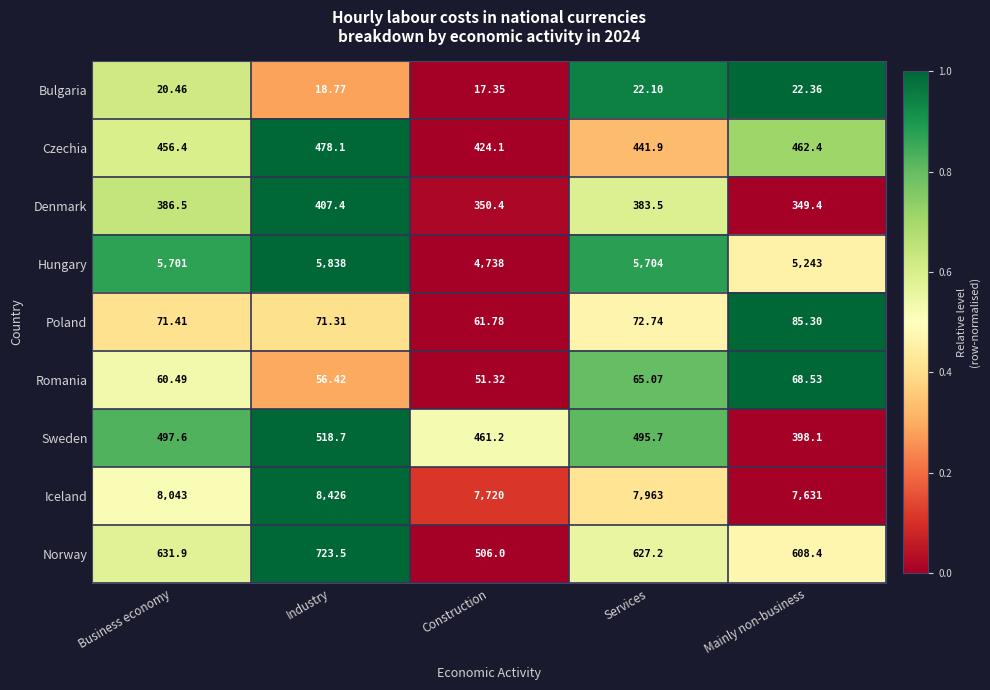

Which label corresponds to the smallest value in the chart?

Construction